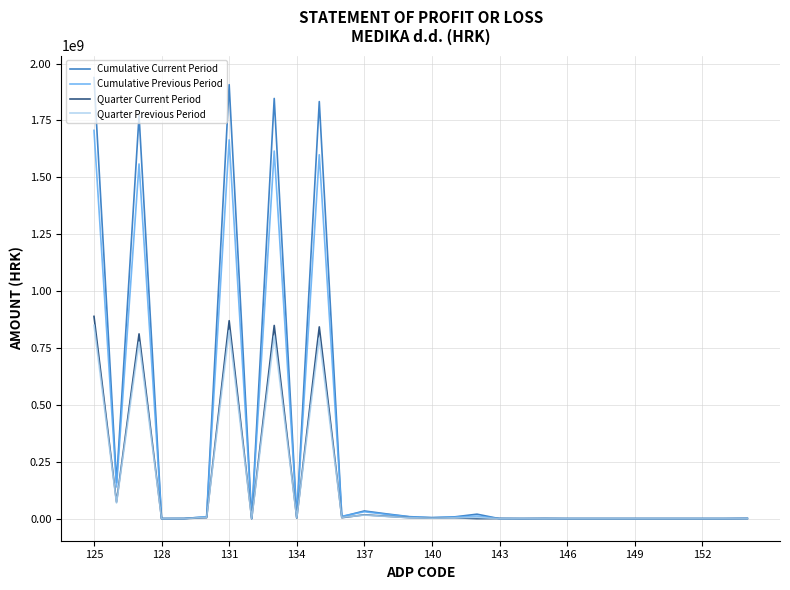

At how many categories does at least one series exceed 1071268198?

5